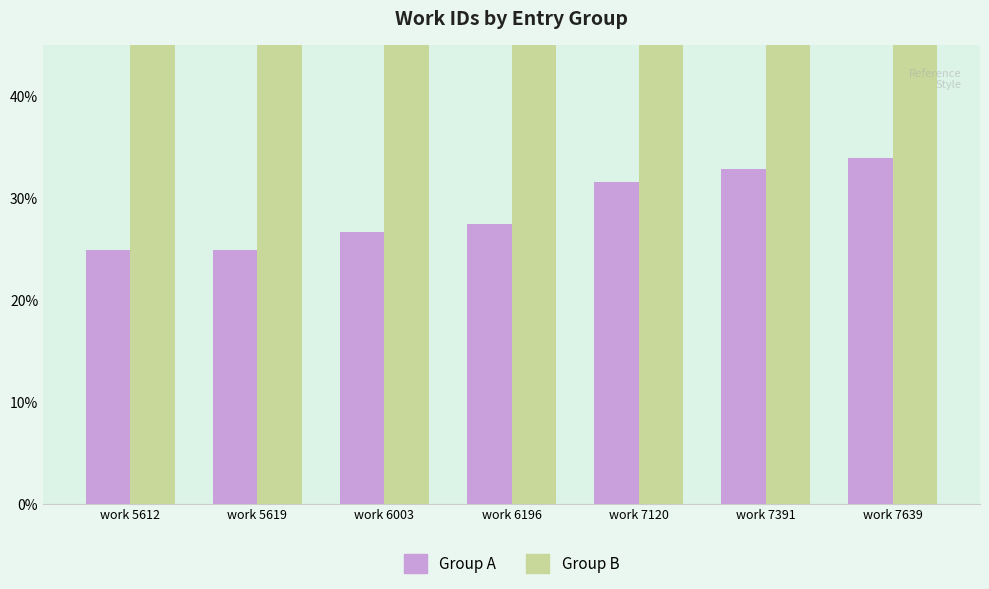

What is the maximum value for Group A?

33.9